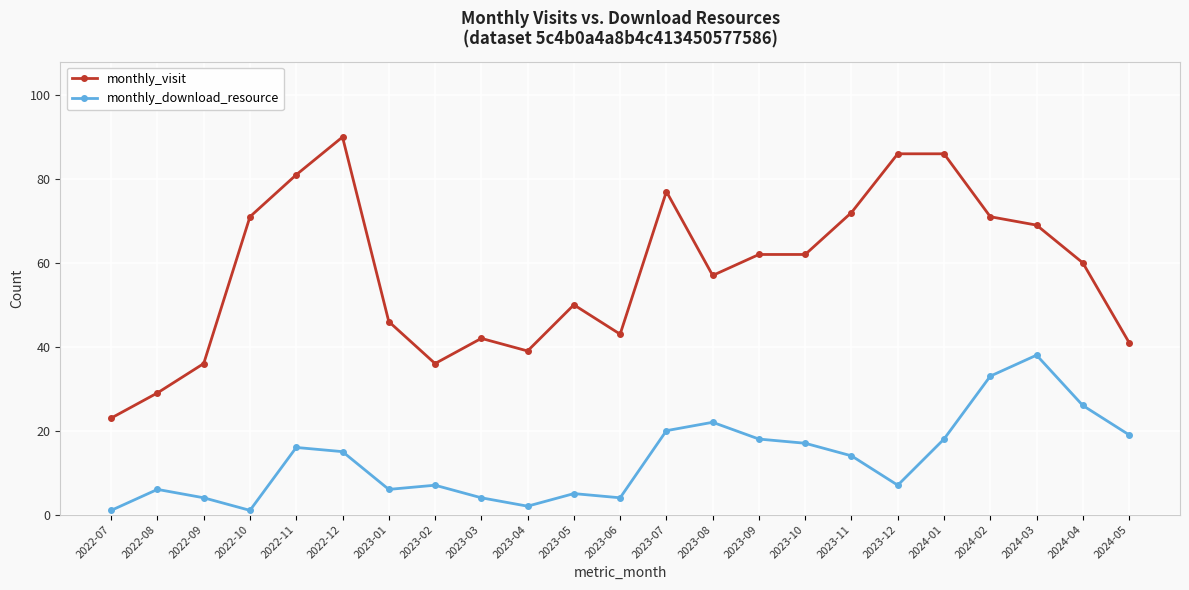

List the series in order of their overall mean, highest first.

monthly_visit, monthly_download_resource